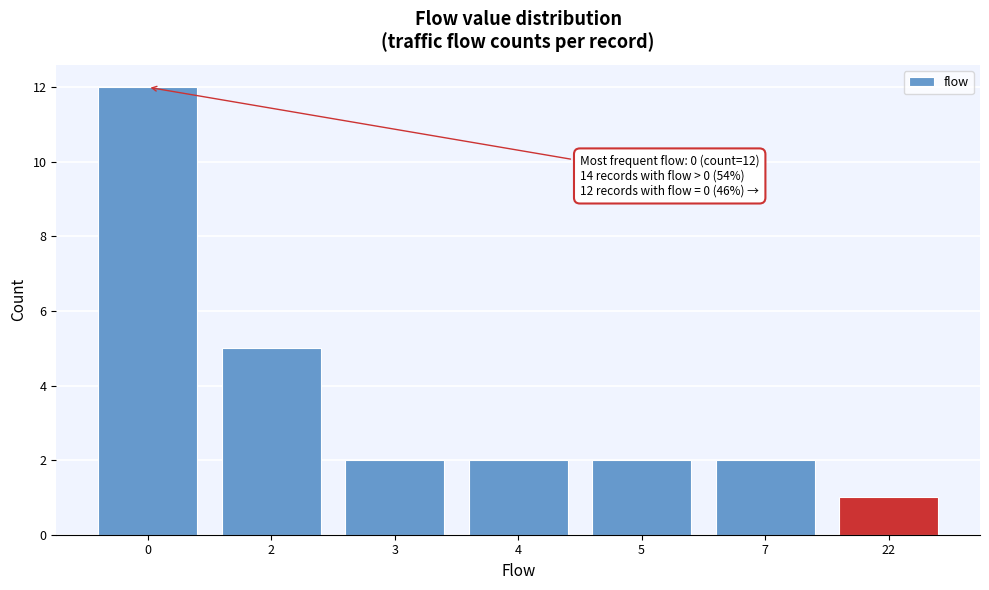

Reading left to right, transcribe all the data shown in this chart.

12	5	2	2	2	2	1